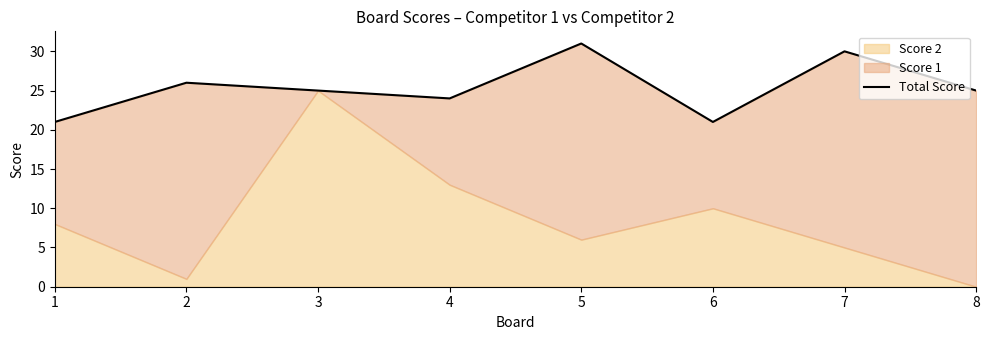

What is the ratio of the value at 6 to the value at 7?

0.7